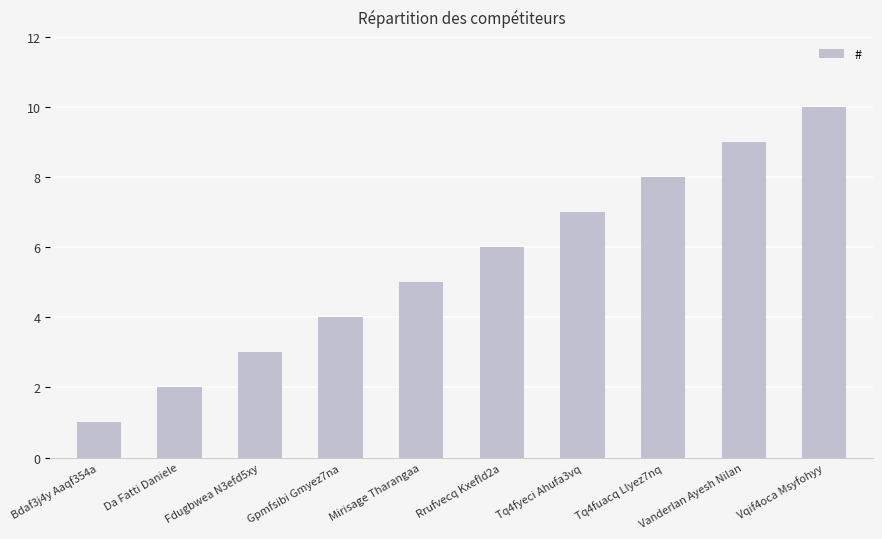

List the labels in order of value, smallest first.

Bdaf3j4y Aaqf354a, Da Fatti Daniele, Fdugbwea N3efd5xy, Gpmfsibi Gmyez7na, Mirisage Tharangaa, Rrufvecq Kxefld2a, Tq4fyeci Ahufa3vq, Tq4fuacq Llyez7nq, Vanderlan Ayesh Nilan, Vqif4oca Msyfohyy